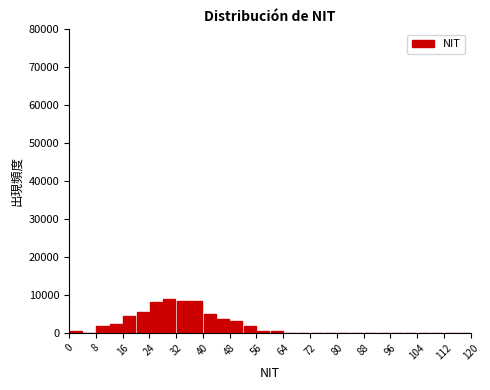

Reading left to right, list every bar in this chart as the range it spans on the x-axis followed by its height. The values are not printed on the chart, so give them approximately, as read against the axis.

0 to 4: under 1000
4 to 8: 0
8 to 12: 2000
12 to 16: 2000
16 to 20: 5000
20 to 24: 5000
24 to 28: 8000
28 to 32: 9000
32 to 36: 9000
36 to 40: 9000
40 to 44: 5000
44 to 48: 4000
48 to 52: 3000
52 to 56: 2000
56 to 60: under 1000
60 to 64: under 1000
64 to 68: 0
68 to 72: 0
72 to 76: 0
76 to 80: 0
80 to 84: 0
84 to 88: 0
88 to 92: 0
92 to 96: 0
96 to 100: 0
100 to 104: 0
104 to 108: 0
108 to 112: 0
112 to 116: 0
116 to 120: 0